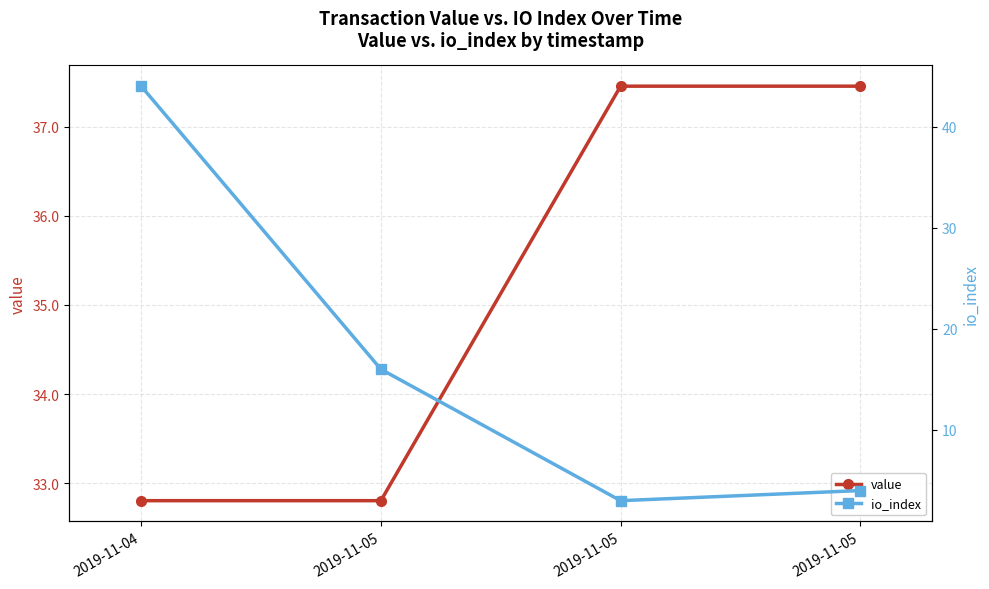

Is it true that io_index equals 7.1 at 2019-11-05?

False